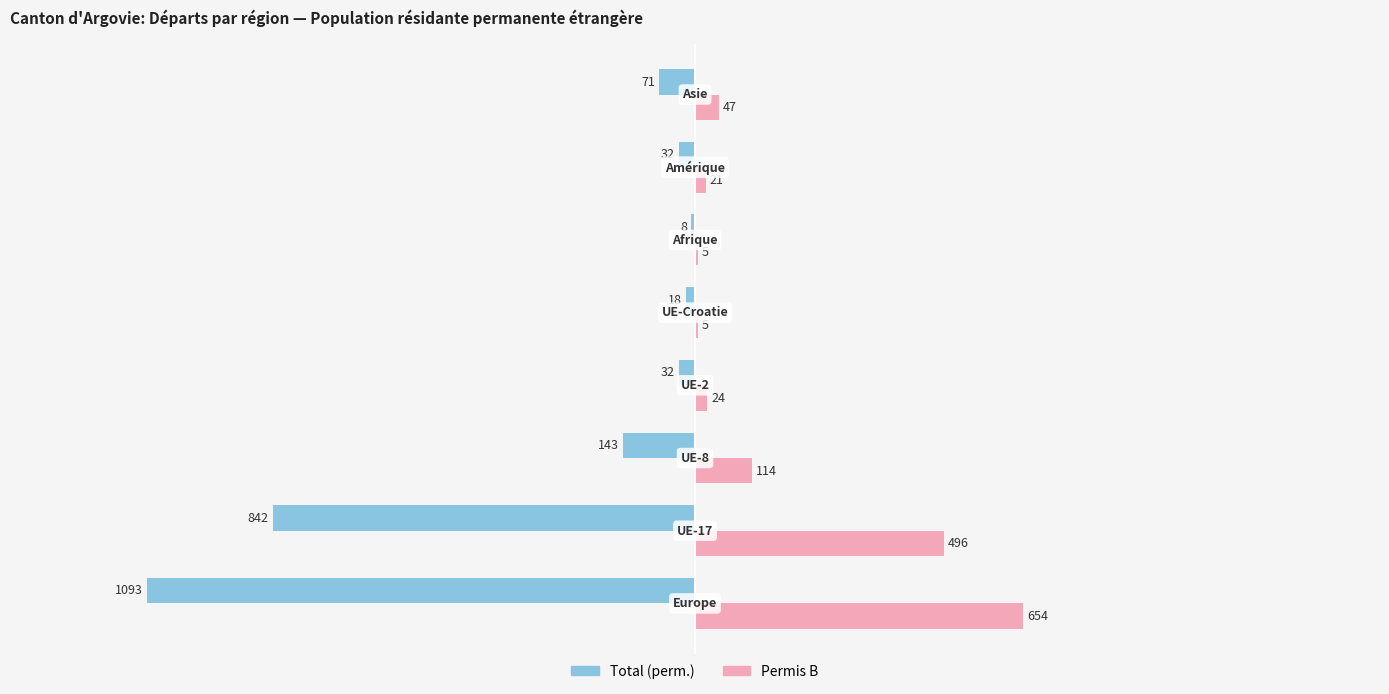

What is the greatest value displayed?

654